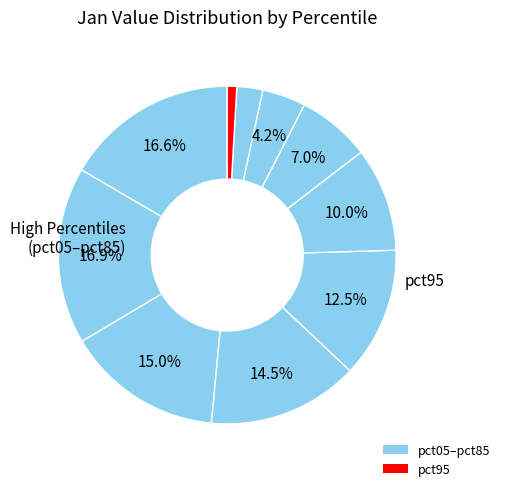

Which slice is the smallest?

pct95